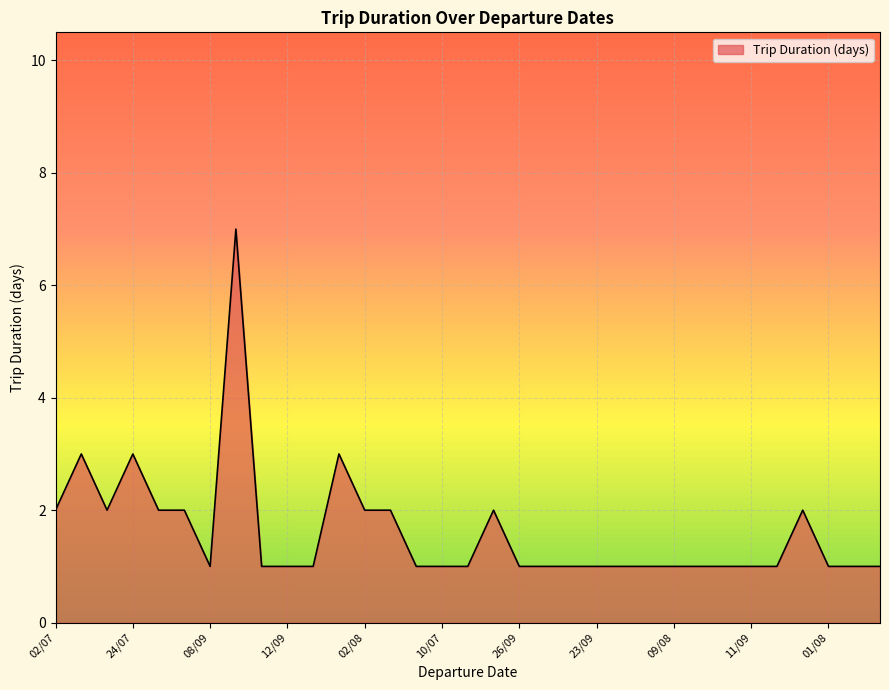

What is the minimum value shown in the chart?

1